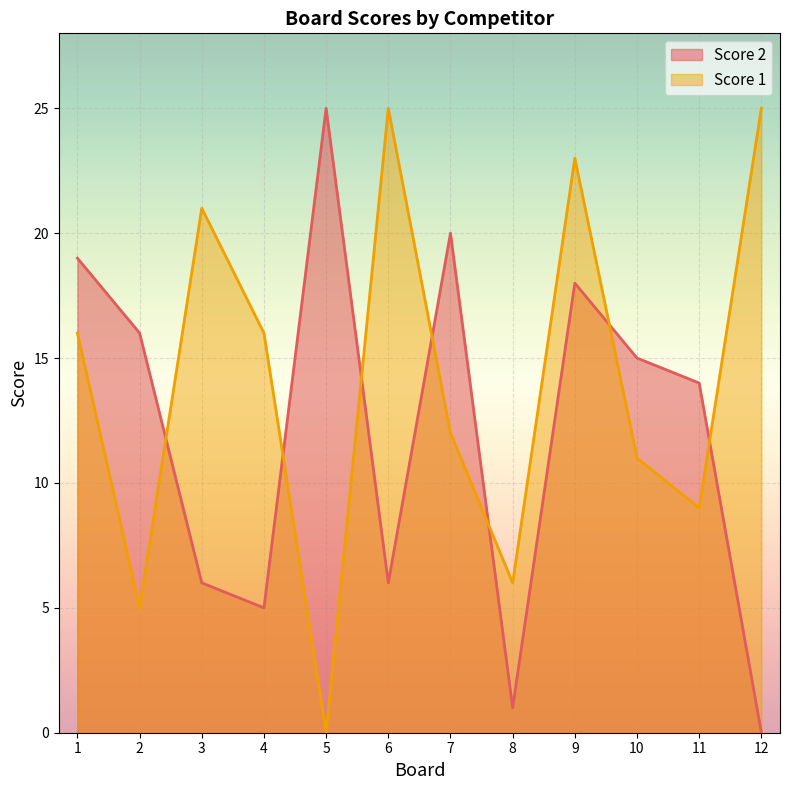

Between which two adjacent categories do Score 2 and Score 1 first intersect?

2 and 3